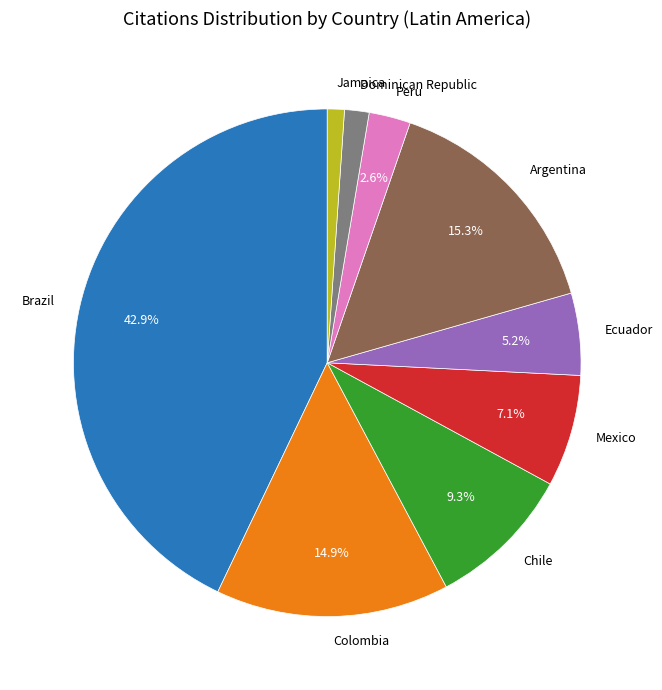

To the nearest percent, what is the difference between the largest and smallest slice percentages?

42%